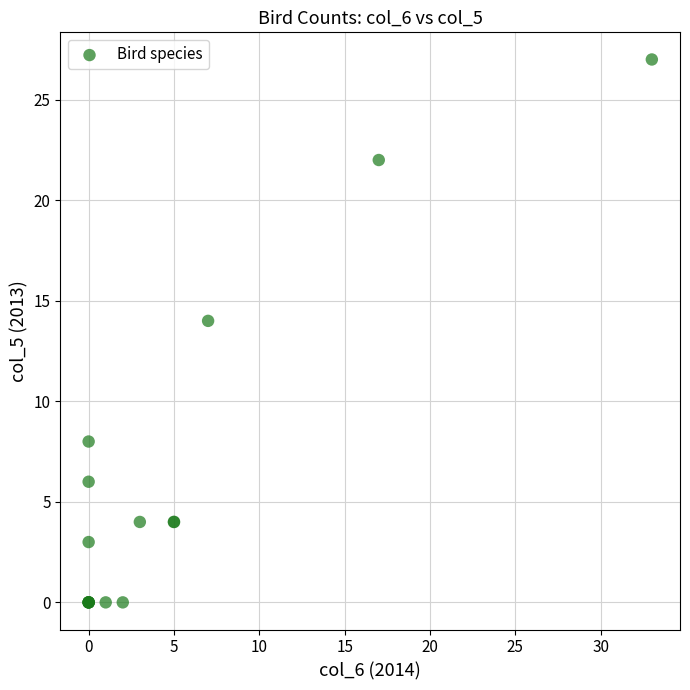

What Y value in the scatter plot is closest to 13?

14